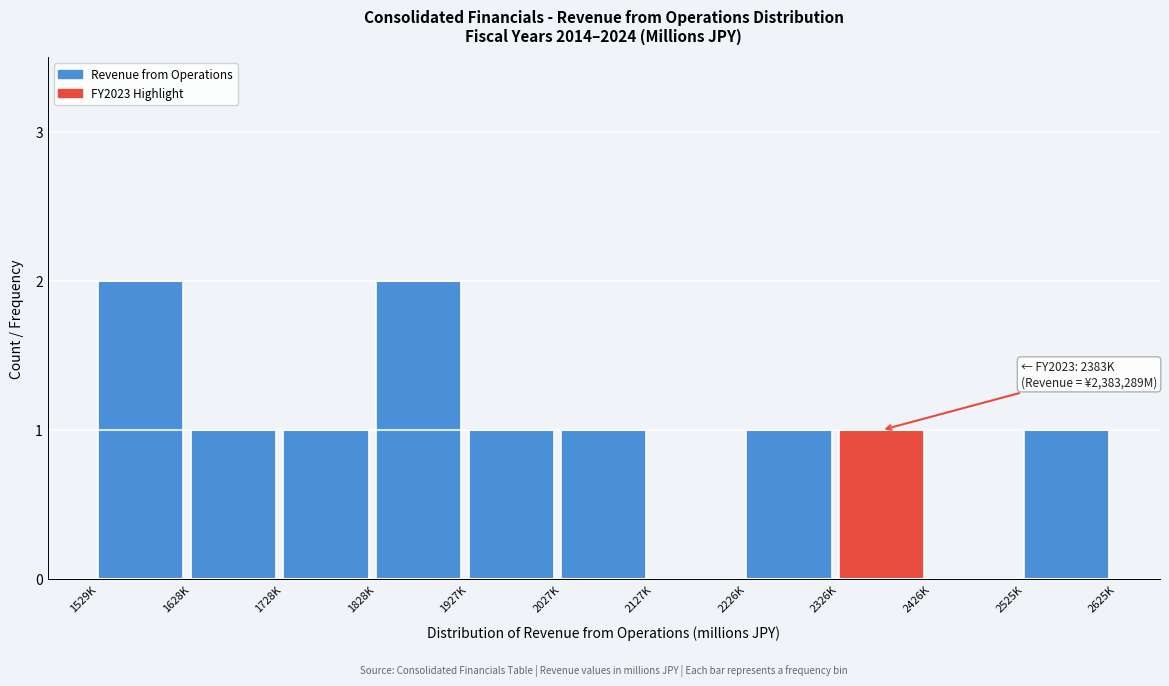

Reading left to right, what are all the values shown in this chart?

1529K=2	1628K=1	1728K=1	1828K=2	1927K=1	2027K=1	2127K=0	2226K=1	2326K=1	2426K=0	2525K=1